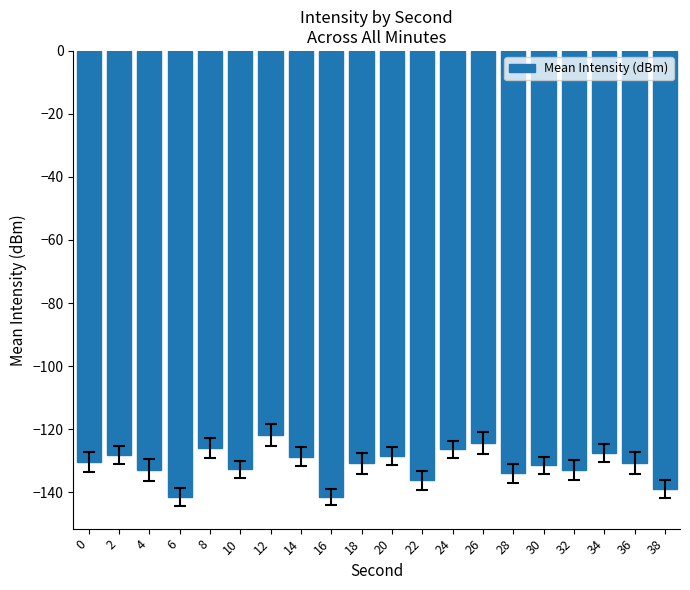

Are the bars horizontal?

No